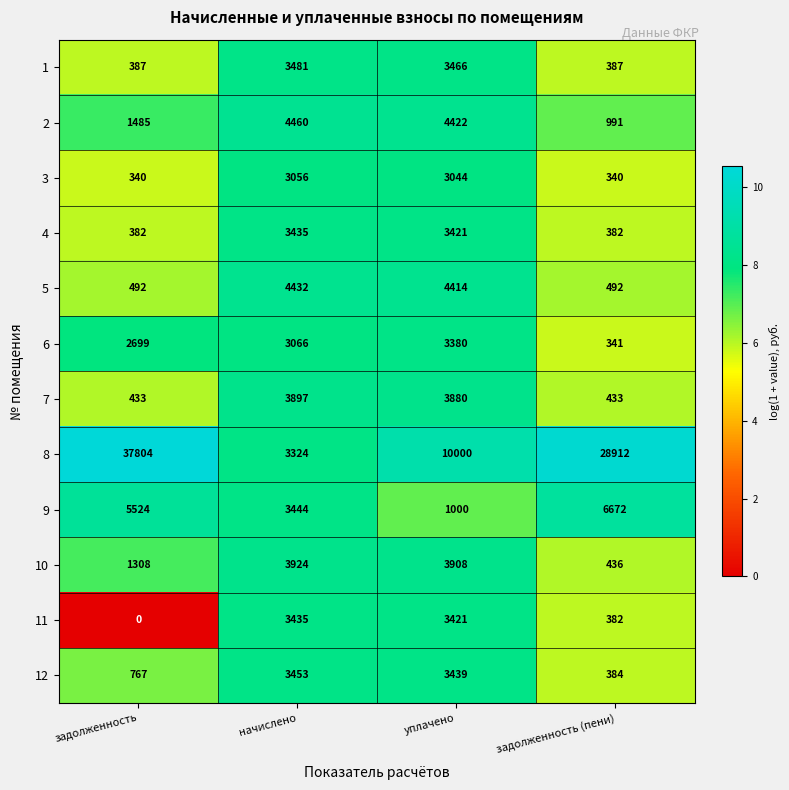

True or false: 12 has a value of 1153 at начислено.

False